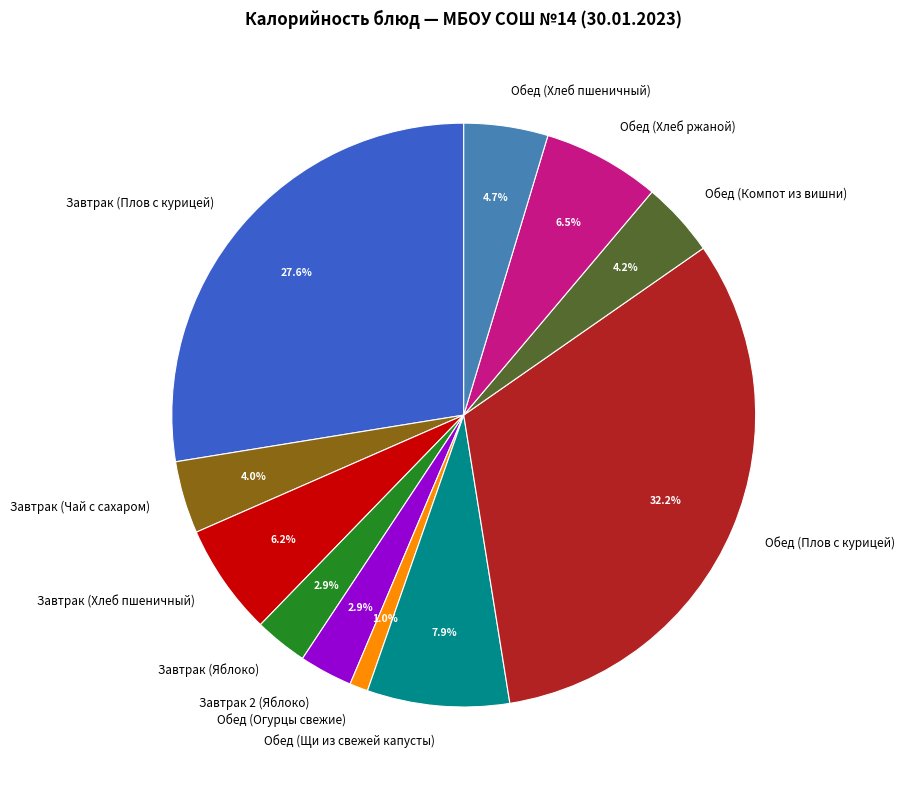

What is the ratio of the value at Обед (Огурцы свежие) to the value at Завтрак (Яблоко)?

0.3